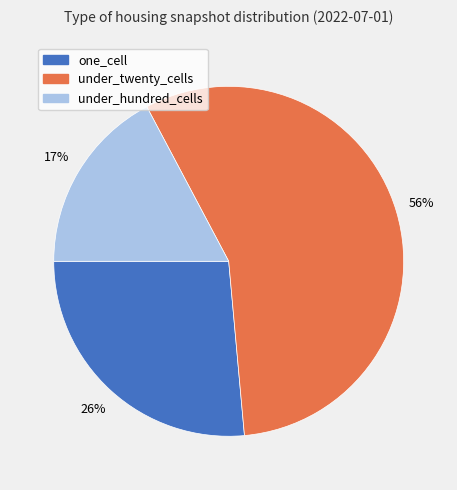

What percentage is the one_cell slice, to the nearest percent?

26%